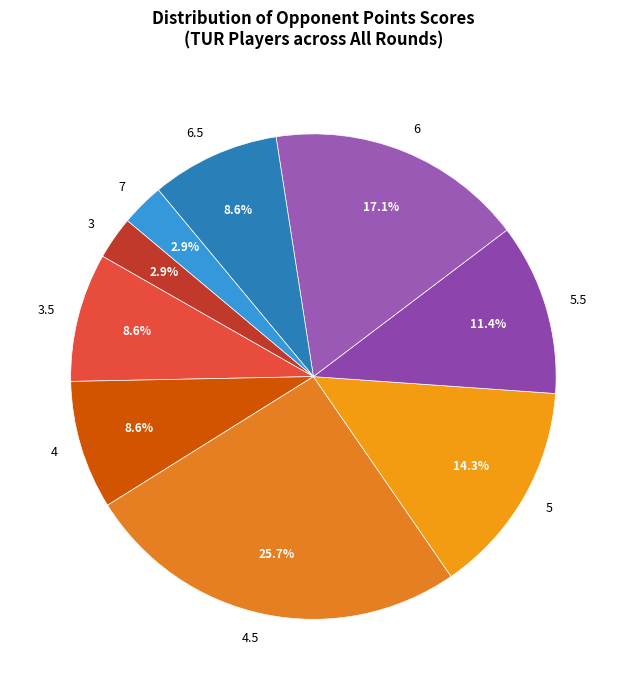

Between 6.5 and 4.5, which is larger?

4.5